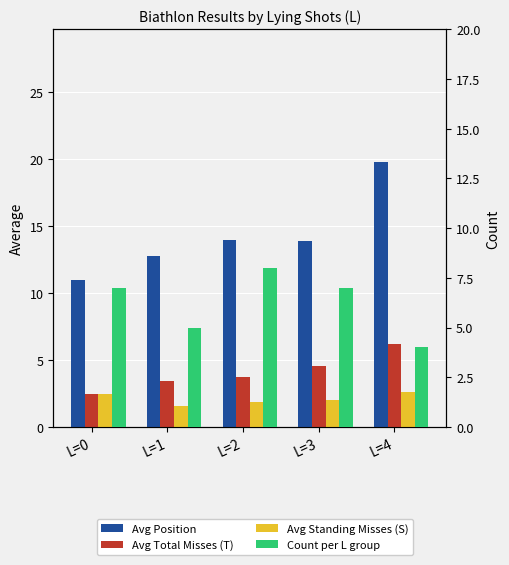

Which series has the widest spread of values?

Avg Position